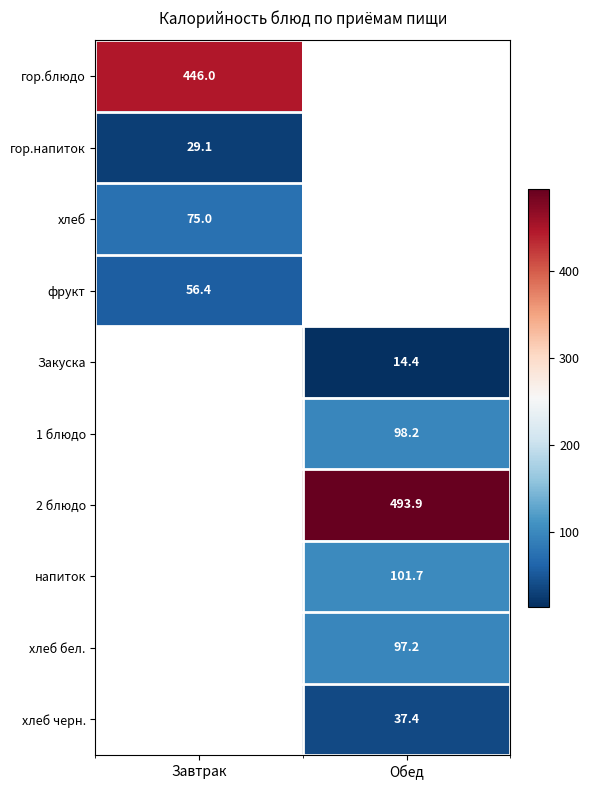

The гор.блюдо series shows 446.0 at Завтрак. True or false?

True